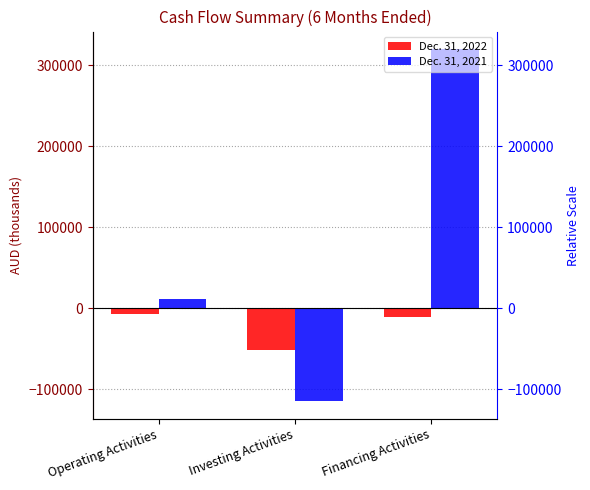

What is the total value across all series at Operating Activities?

5114